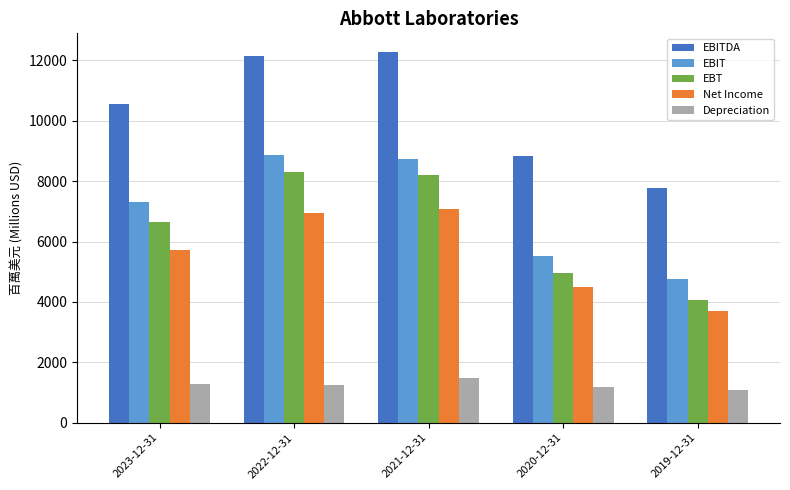

Which series has the largest total across all categories?

EBITDA